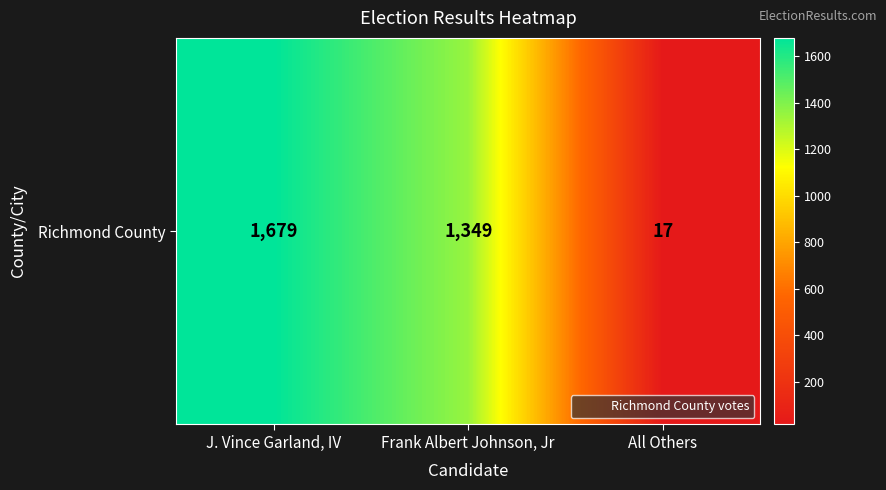

Rank the categories by value from lowest to highest.

All Others, Frank Albert Johnson, Jr, J. Vince Garland, IV